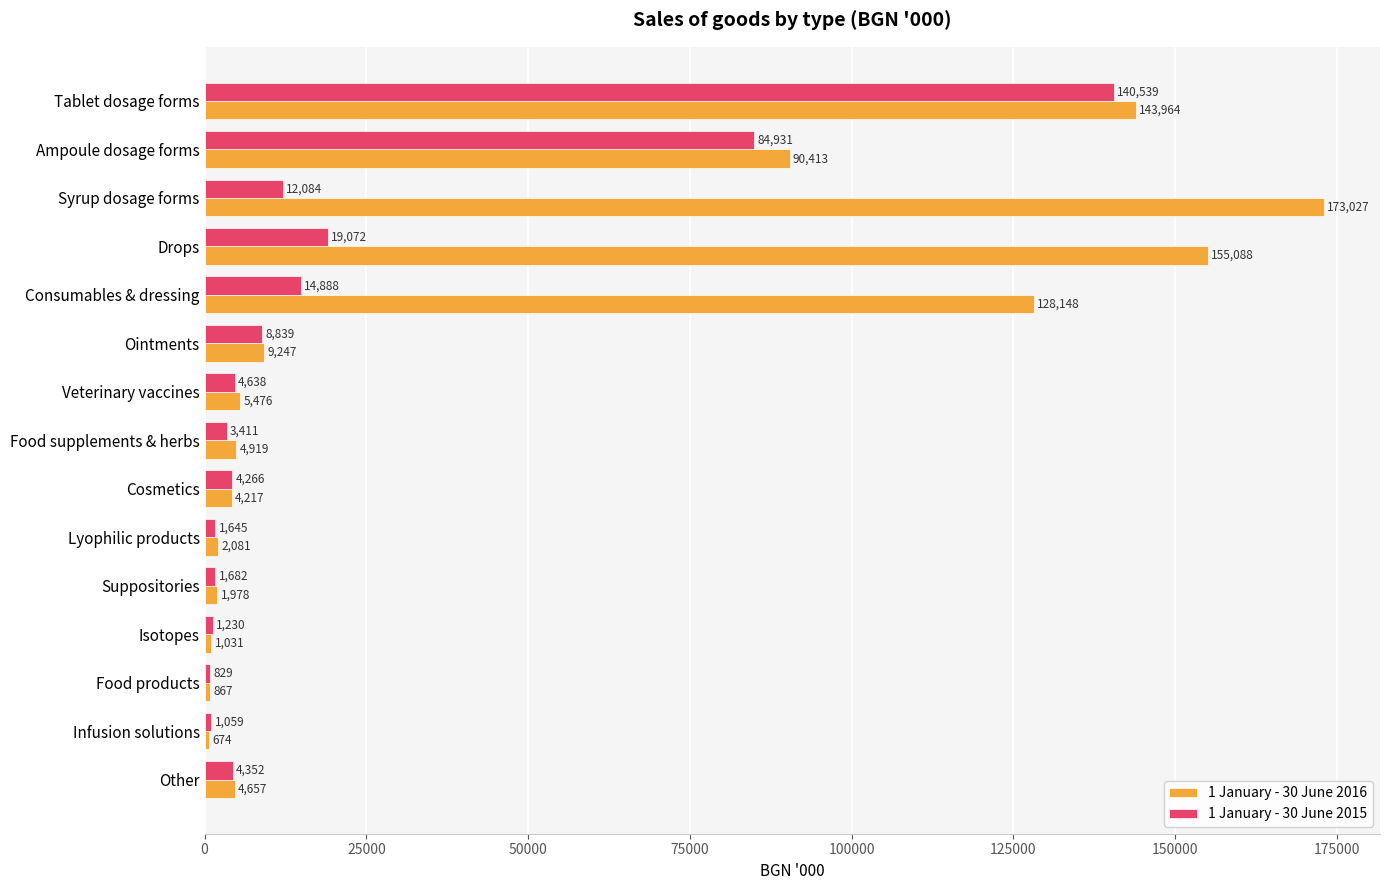

What is the minimum value for 1 January - 30 June 2015?

829